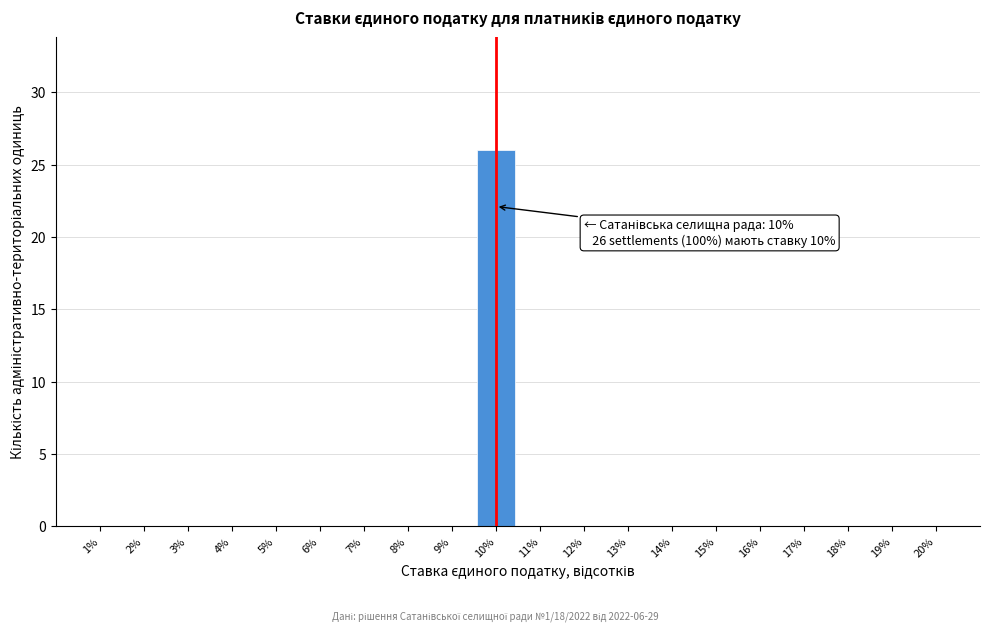

Over which range of the x-axis is the bar tallest?

9.5 to 10.5